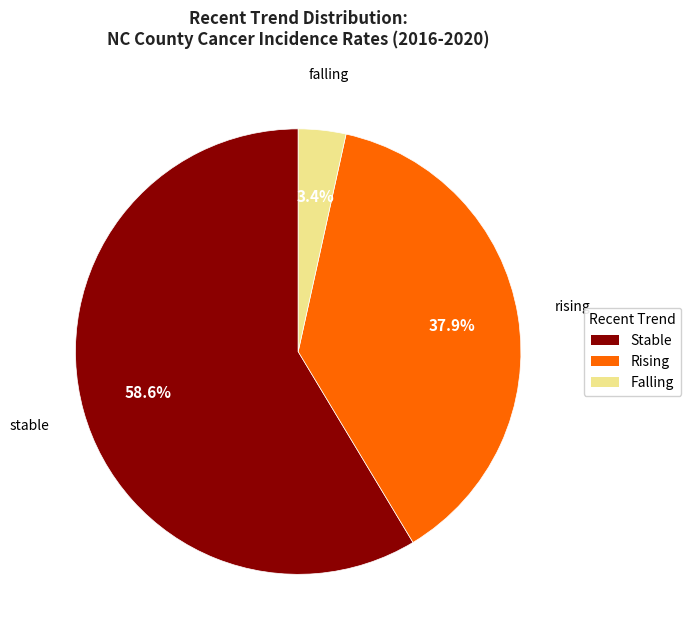

Rank the categories by value from highest to lowest.

Stable, Rising, Falling